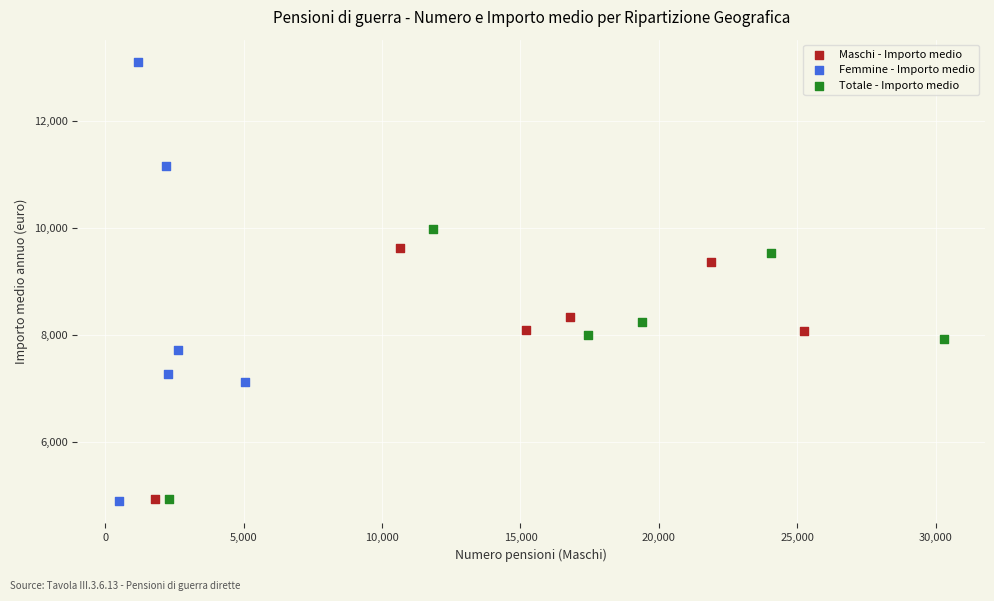

Which series reaches the maximum Y coordinate?

Femmine - Importo medio